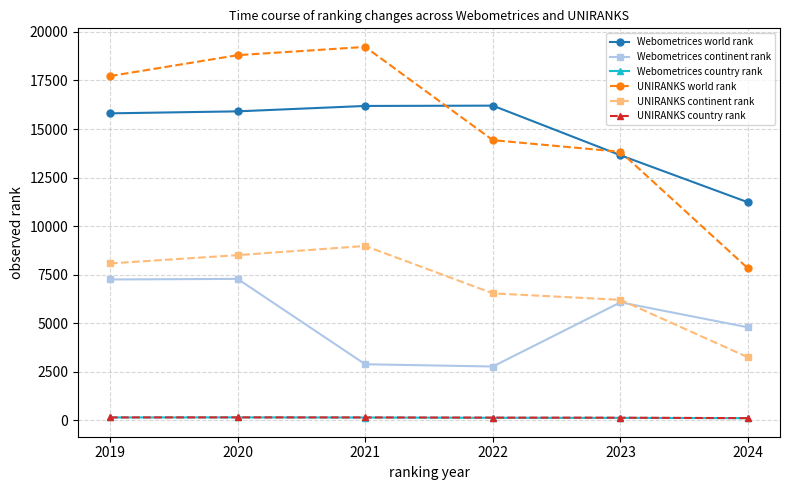

At which label is UNIRANKS country rank closest to 140?

2023